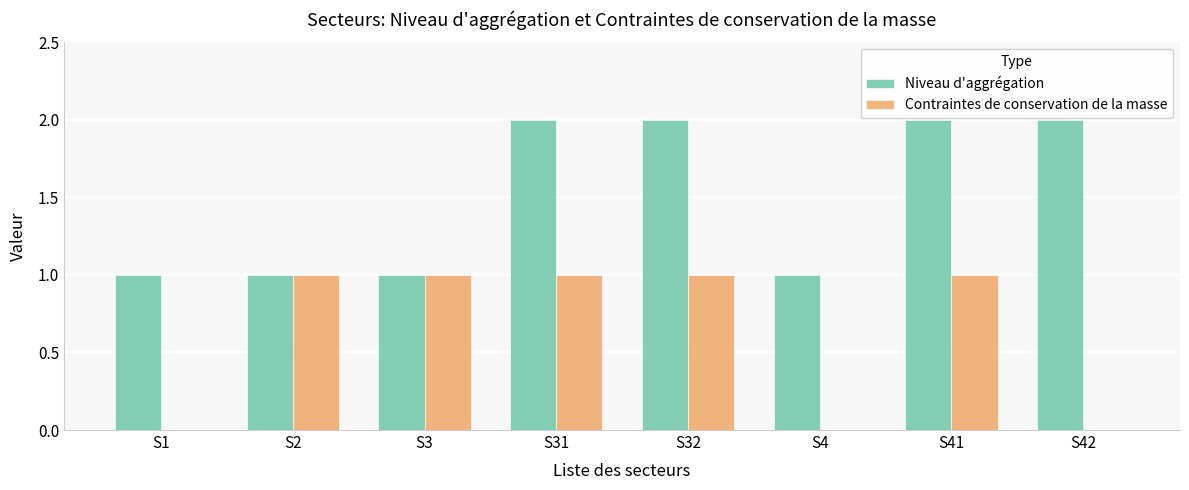

Between S2 and S4, which series saw the biggest shift?

Contraintes de conservation de la masse